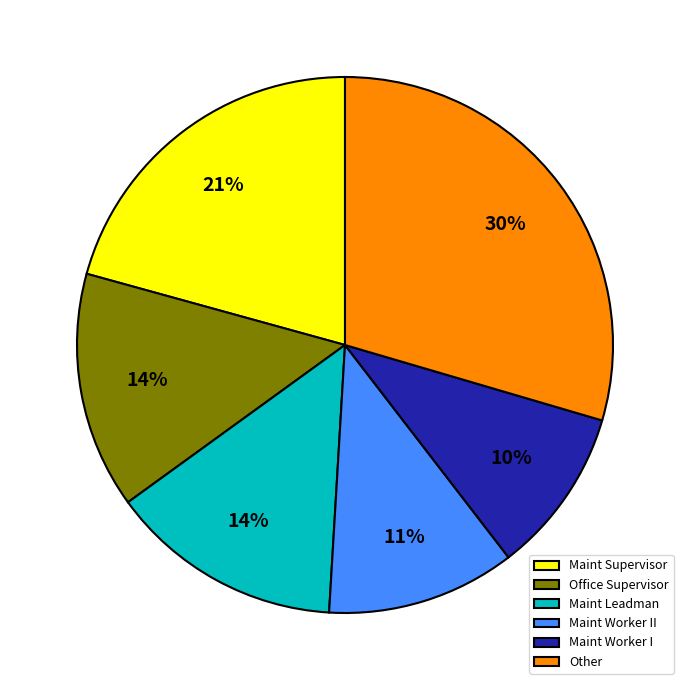

To the nearest percent, what portion does Maint Worker I represent?

10%